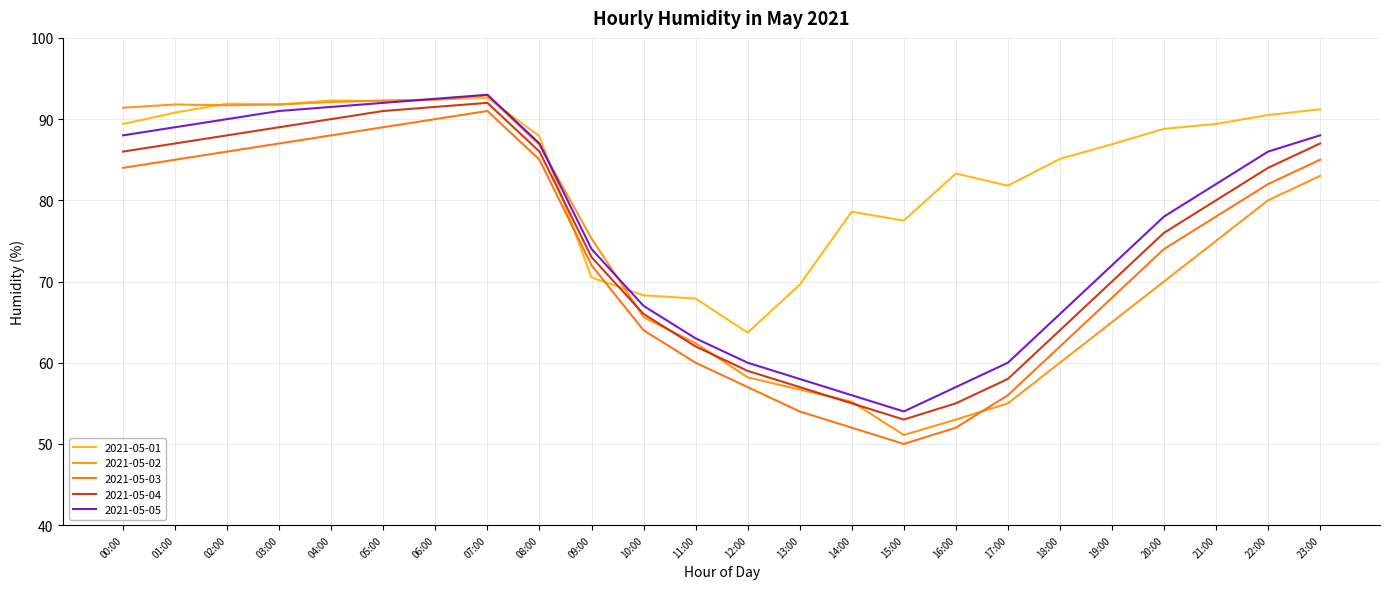

Which category has the highest value across all series?

07:00